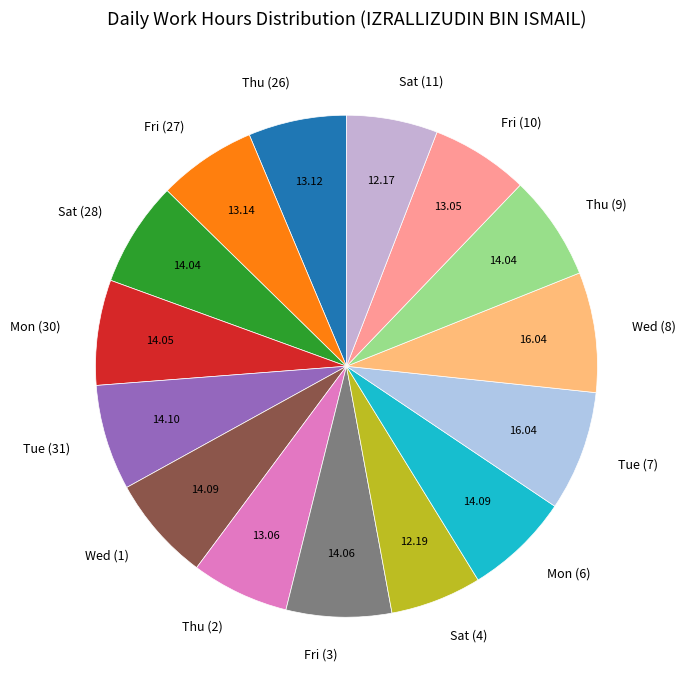

Which has a higher value, Tue (7) or Thu (26)?

Tue (7)